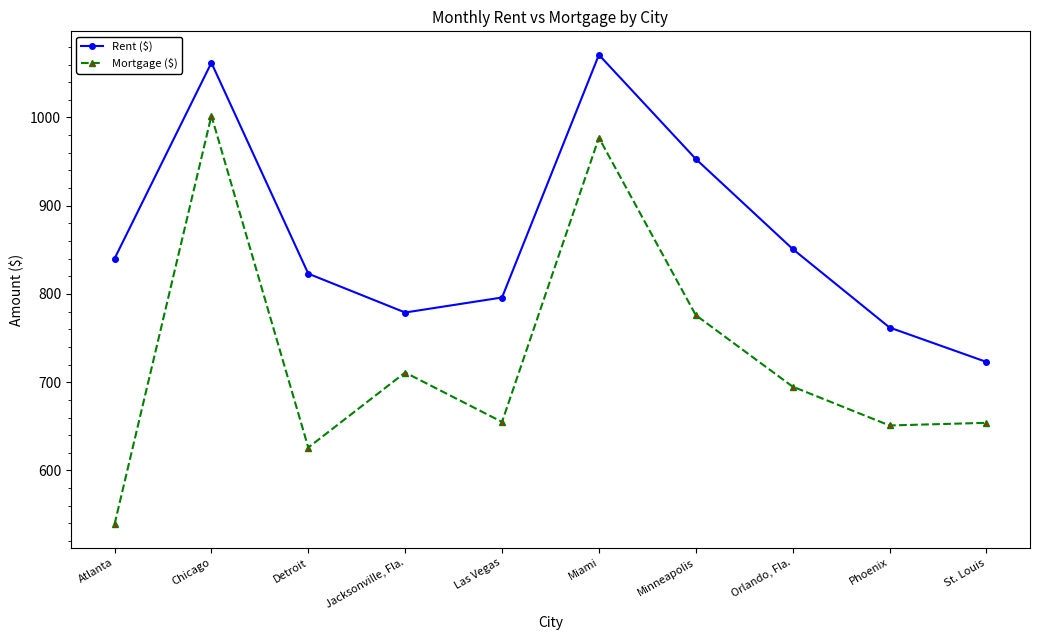

What position from the right is Phoenix?

2